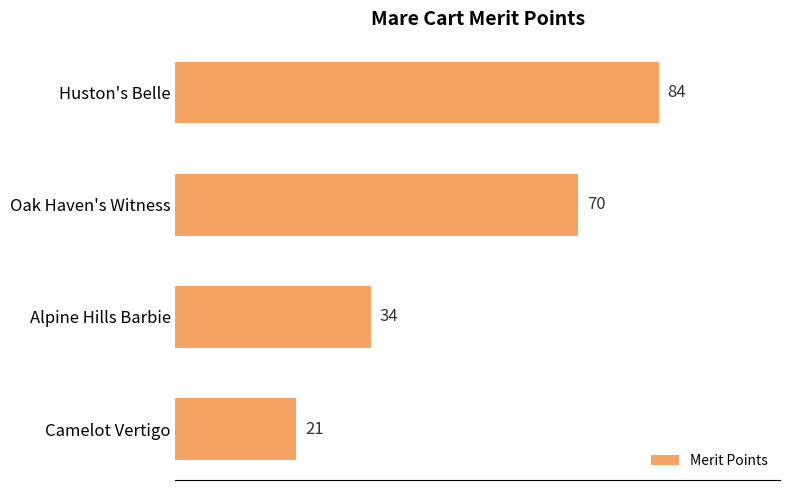

List the labels in order of value, smallest first.

Camelot Vertigo, Alpine Hills Barbie, Oak Haven's Witness, Huston's Belle